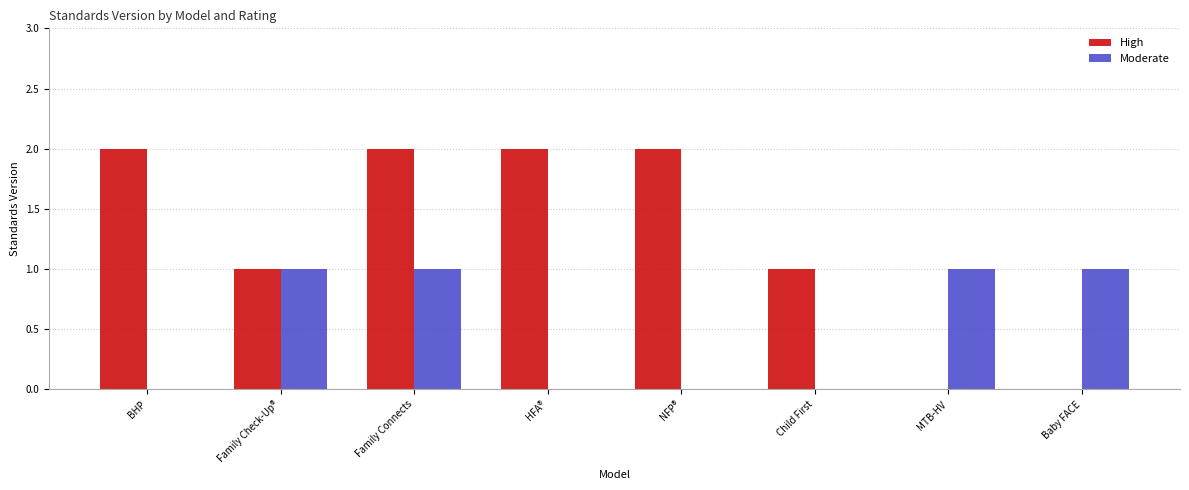

Is the value of Moderate at Family Check-Up® greater than the value of High at NFP®?

No